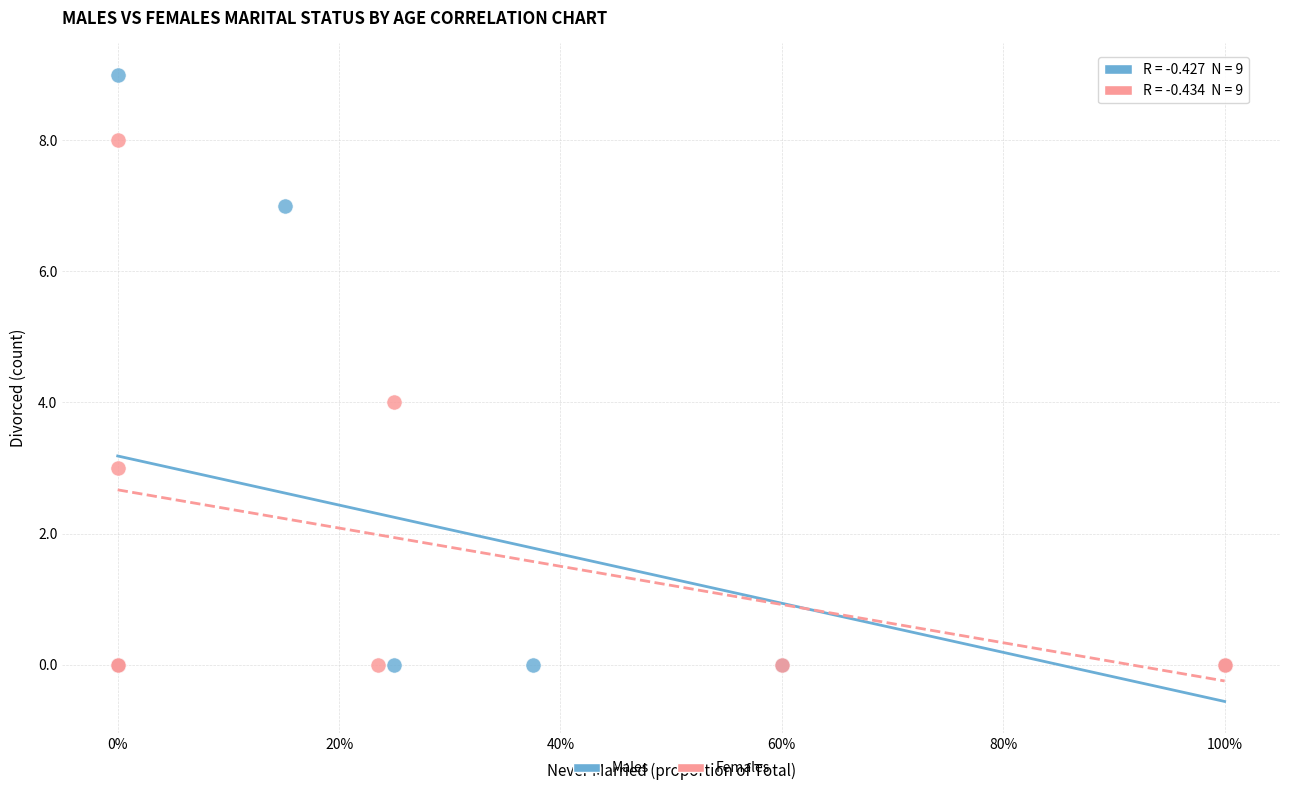

Which series reaches the maximum Y coordinate?

Males